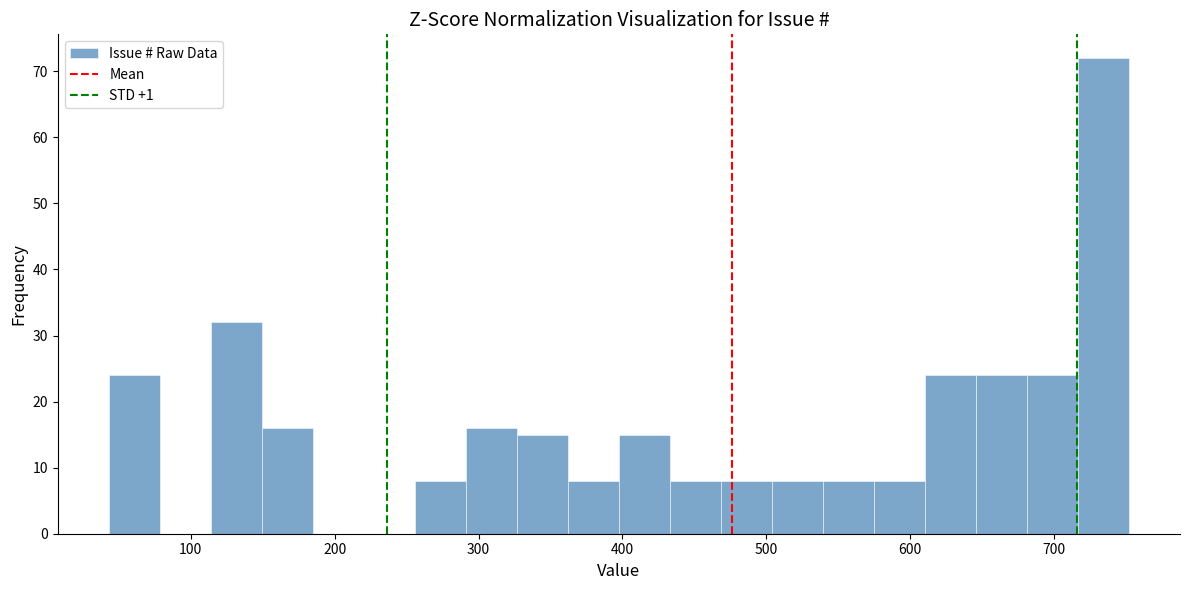

Around what value on the x-axis is the tallest bar? Give the approximate position of its centre, as read against the axis.

730